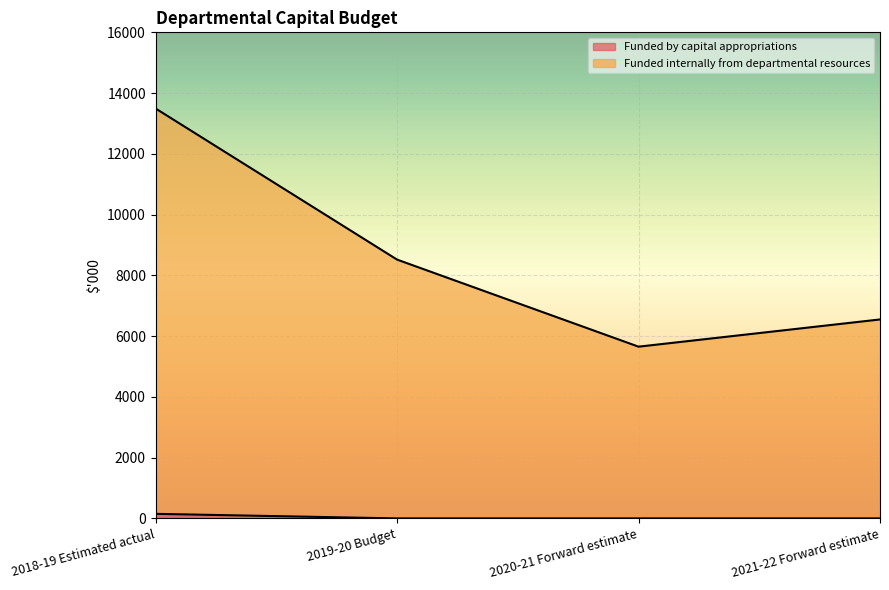

True or false: Funded by capital appropriations and Funded internally from departmental resources cross at least once.

False